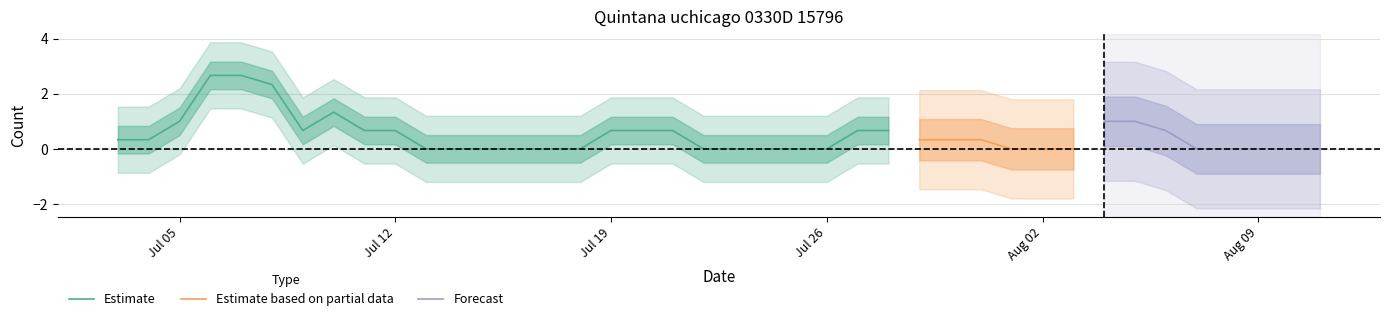

What is the maximum value for Estimate?

2.7